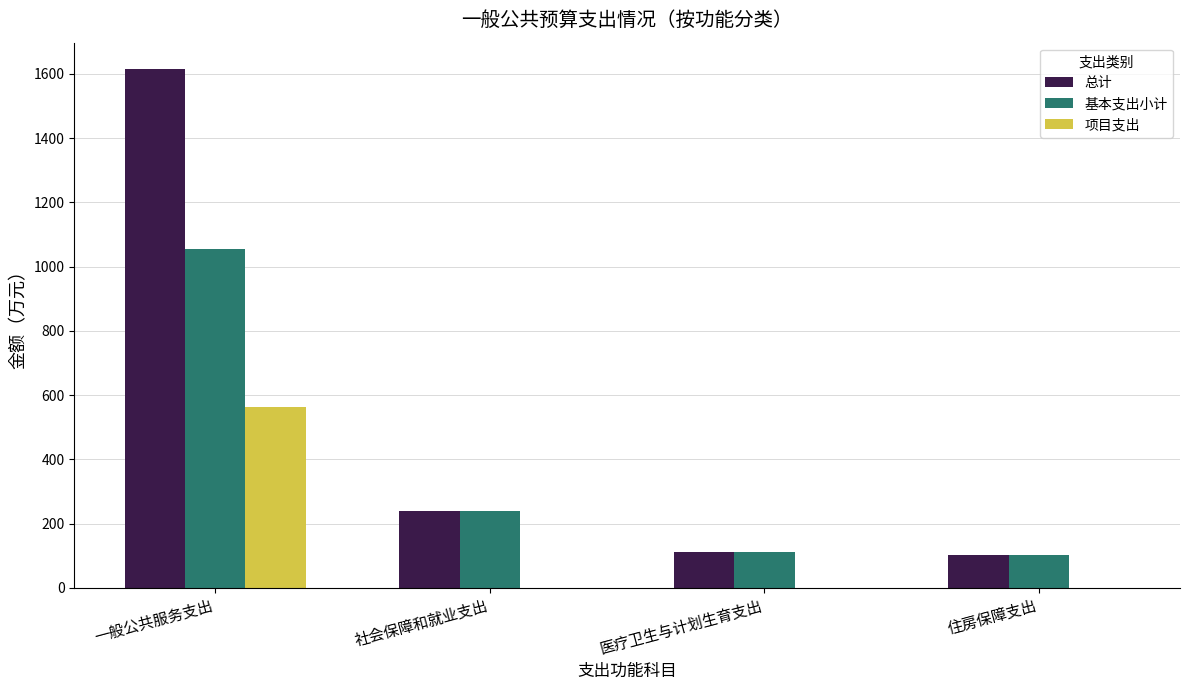

Read the 项目支出 value at 一般公共服务支出.

561.6